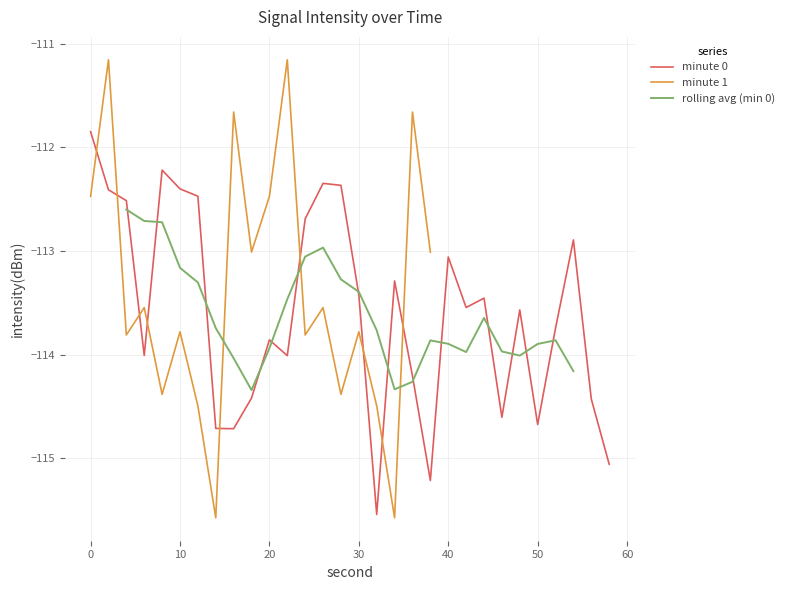

What is the minimum value for minute 0?

-115.5